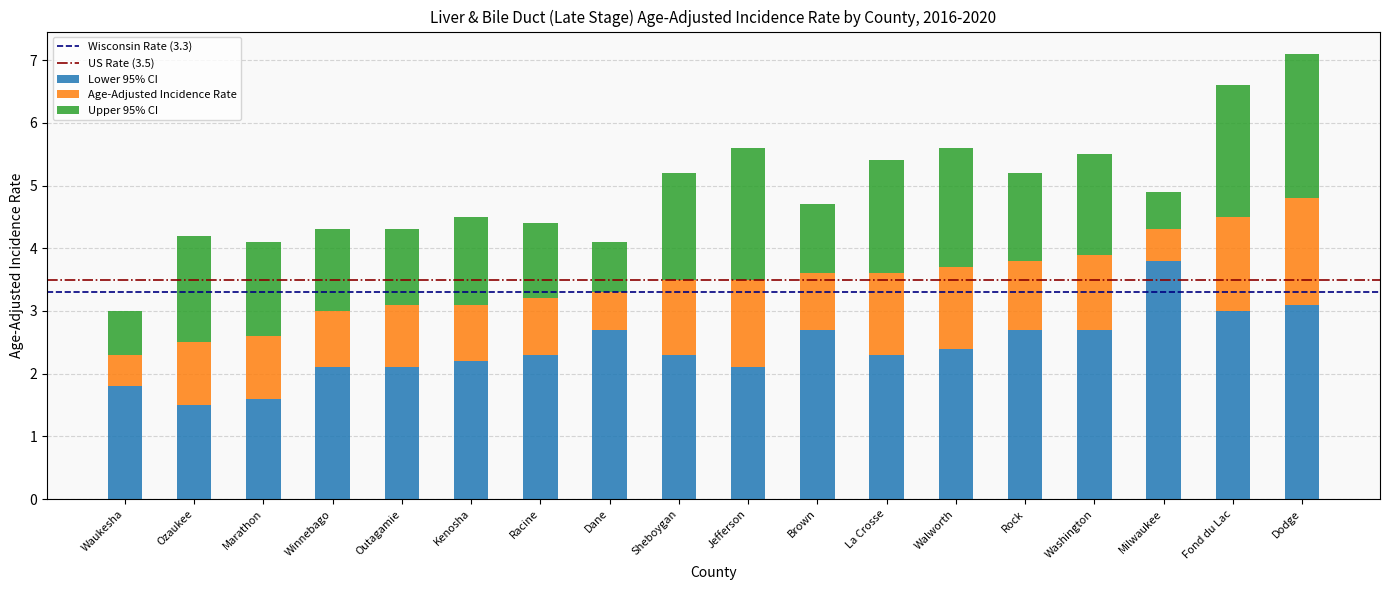

Is it true that Lower 95% CI equals 2.7 at Brown?

True